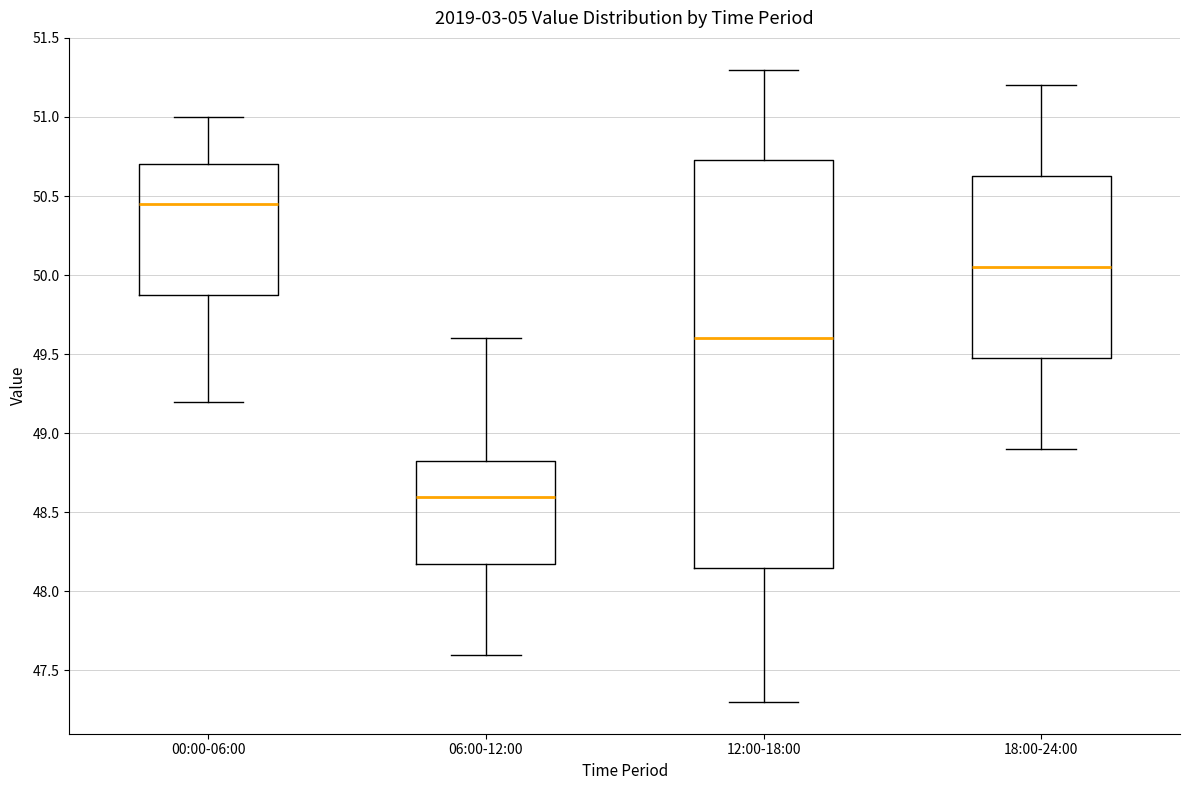

Where does the median line of the box for 06:00-12:00 sit on the y-axis? The values are not printed on the chart, so give them approximately, as read against the axis.

48.60